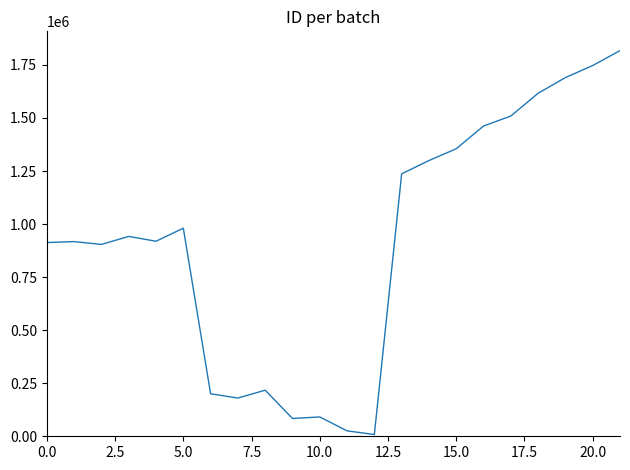

What is the maximum value shown in the chart?

1817410